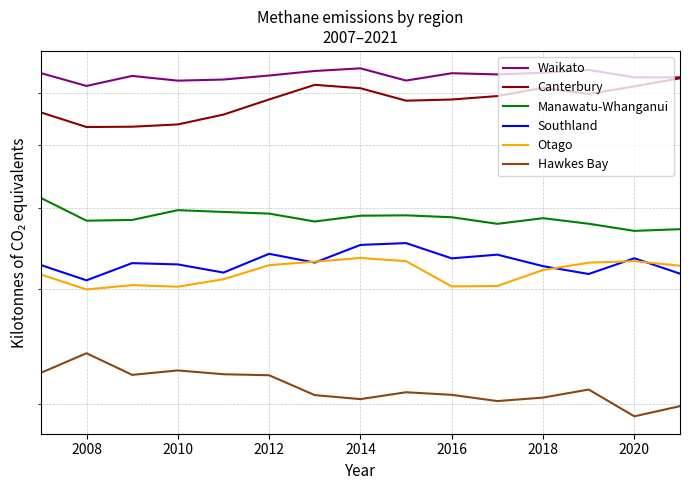

What is the sum of all Canterbury values?

87521